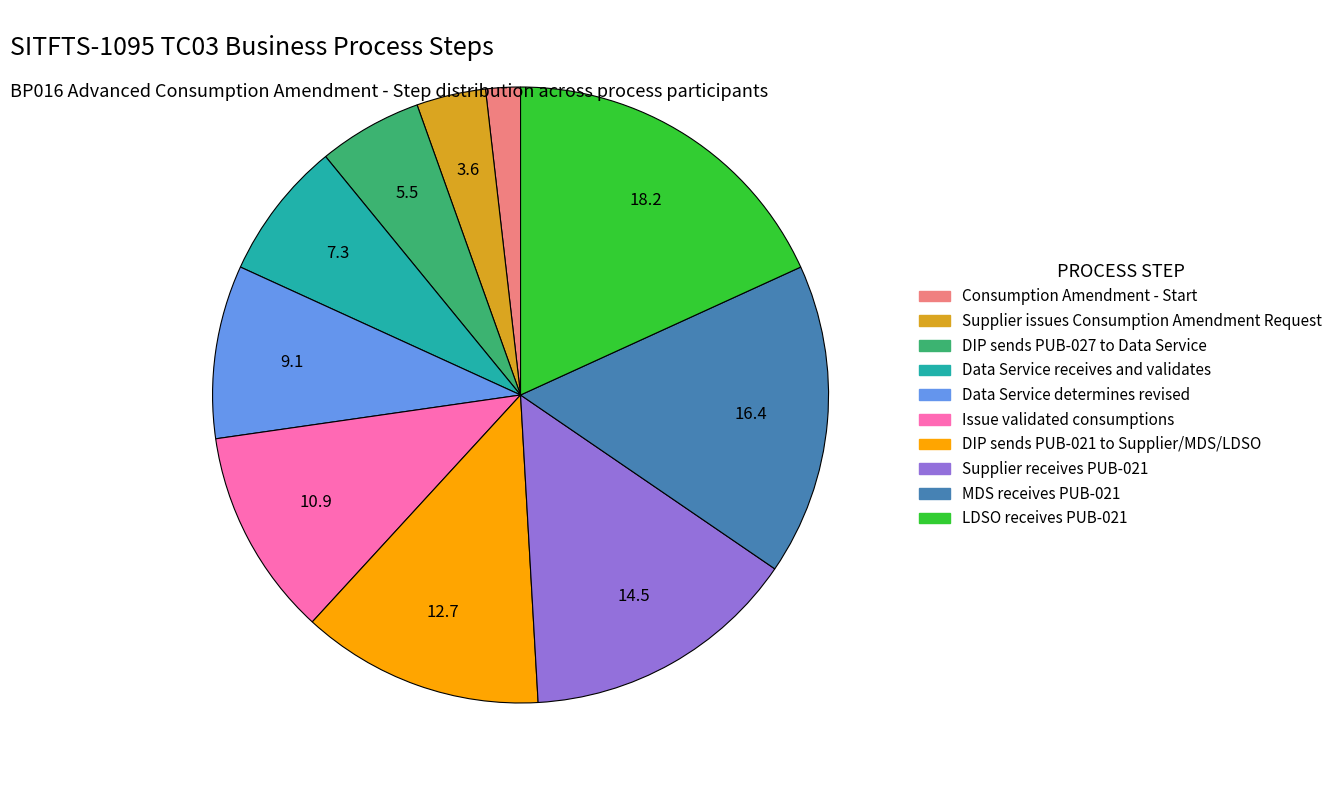

Is LDSO receives PUB-021 the majority of the pie?

No